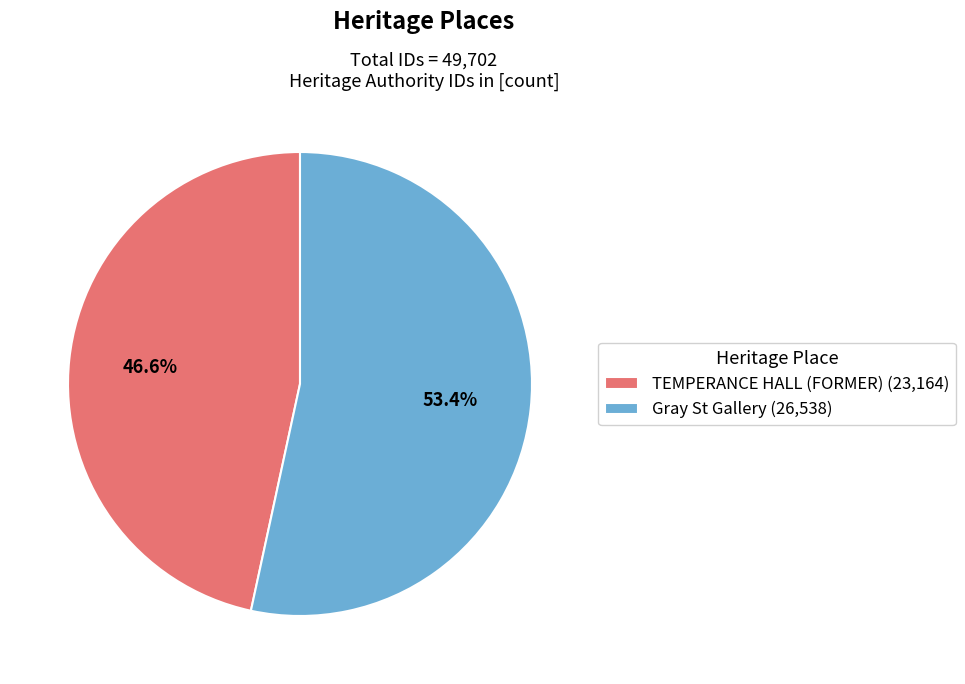

To the nearest percent, what is the average slice percentage?

50%